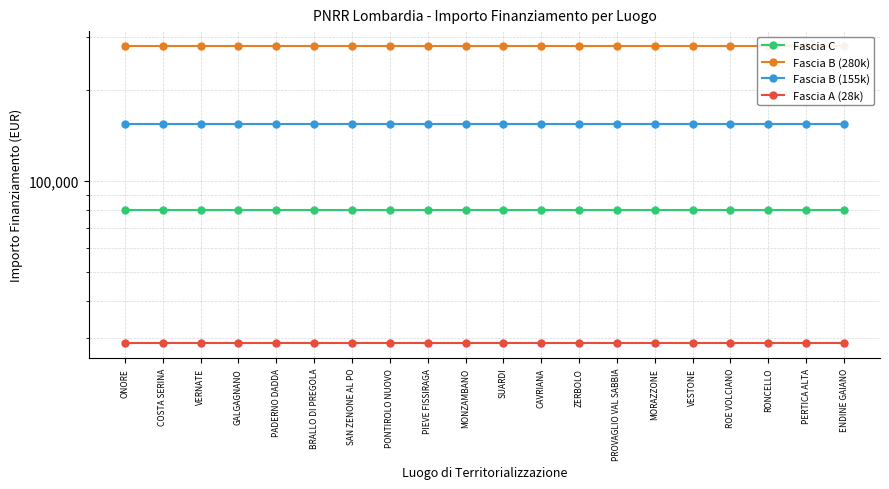

The value of Fascia B (155k) at GALGAGNANO is 155234. True or false?

True